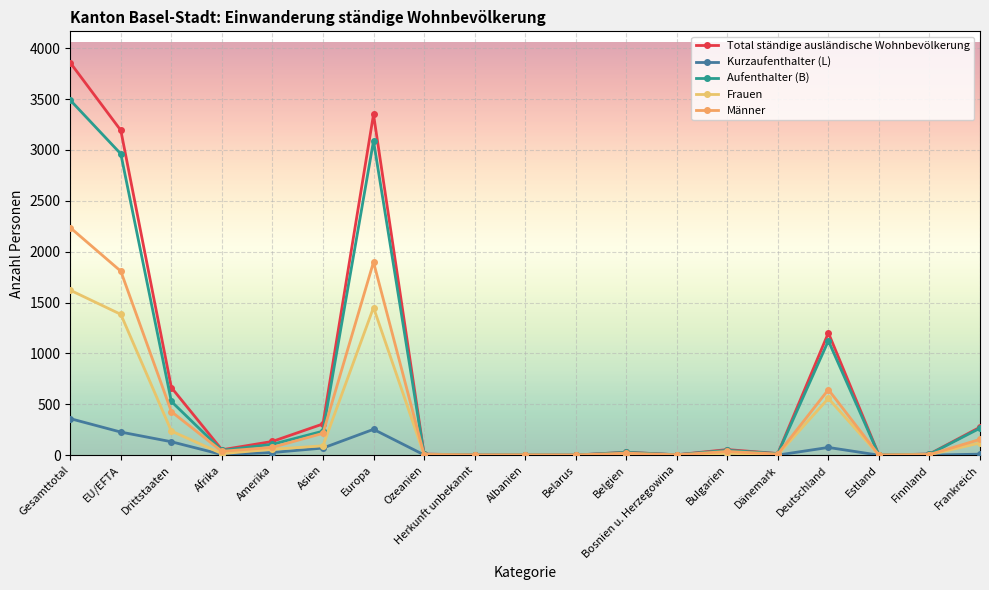

How many data points does each series have?

19